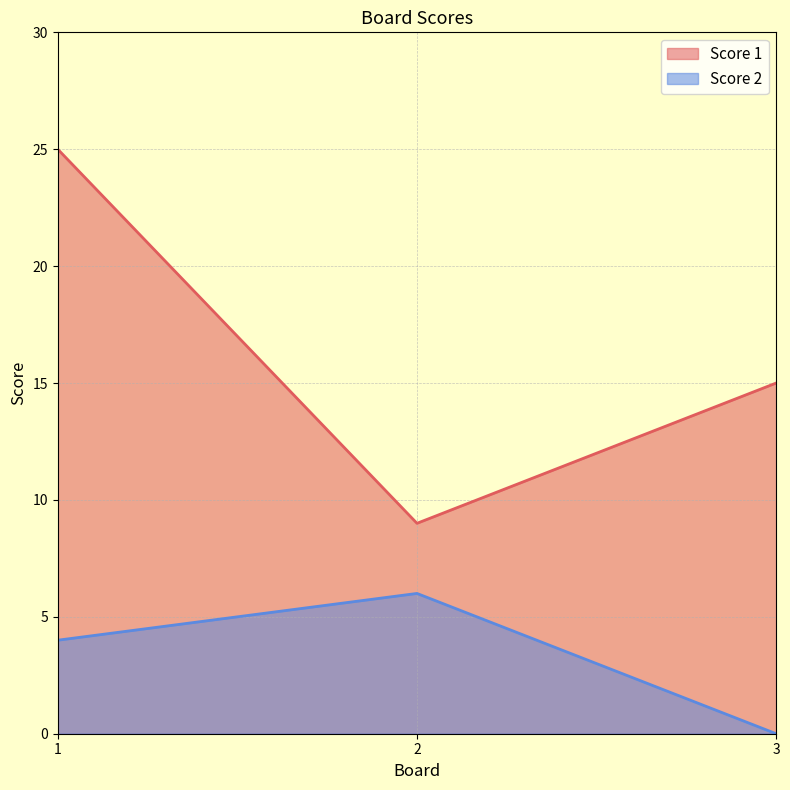

Which series has the largest total across all categories?

Score 1